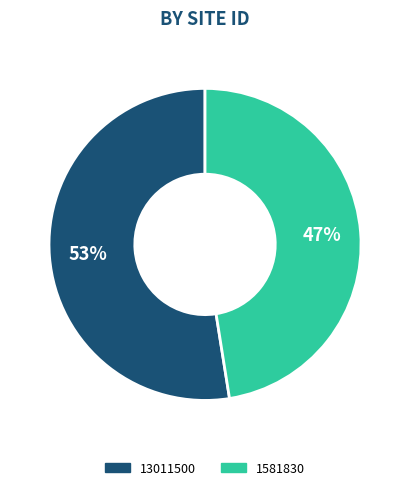

Is it true that 13011500 is 53% of the pie?

True